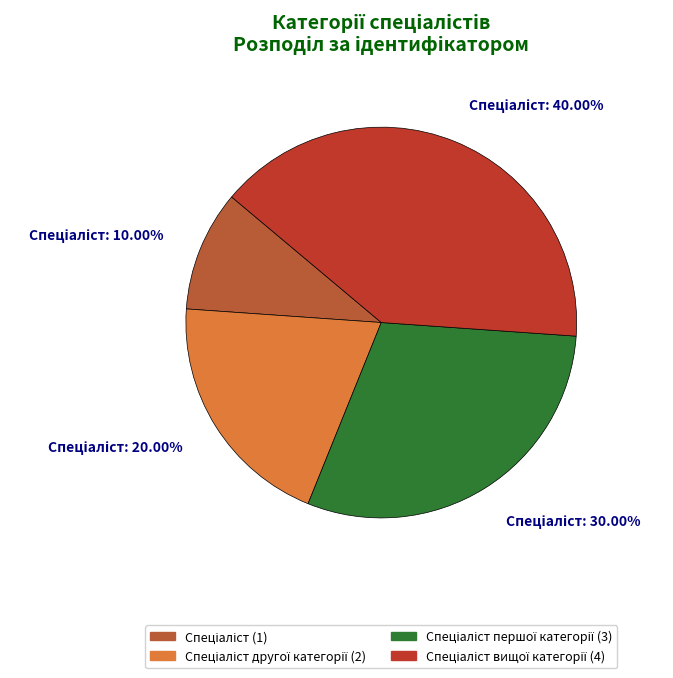

How many segments does this pie chart have?

4